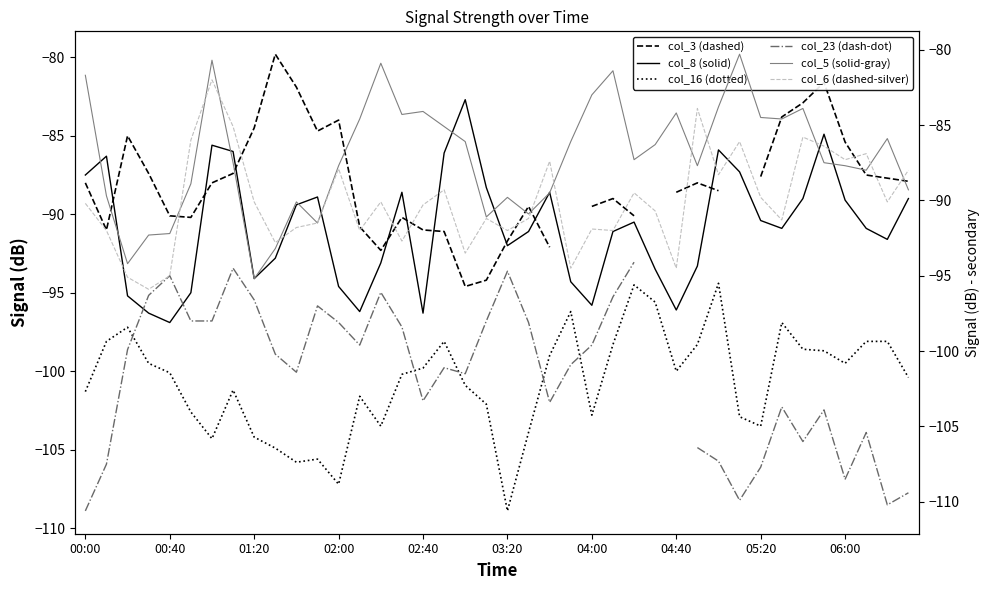

True or false: col_16 (dotted) and col_8 (solid) intersect in this chart.

False